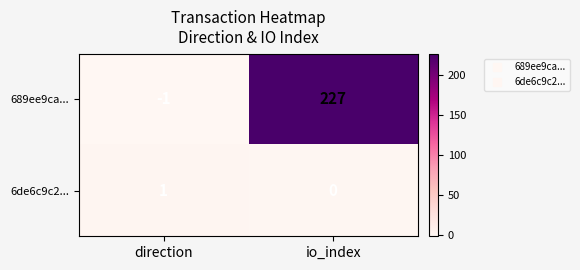

True or false: 689ee9ca... has a value of 393 at io_index.

False